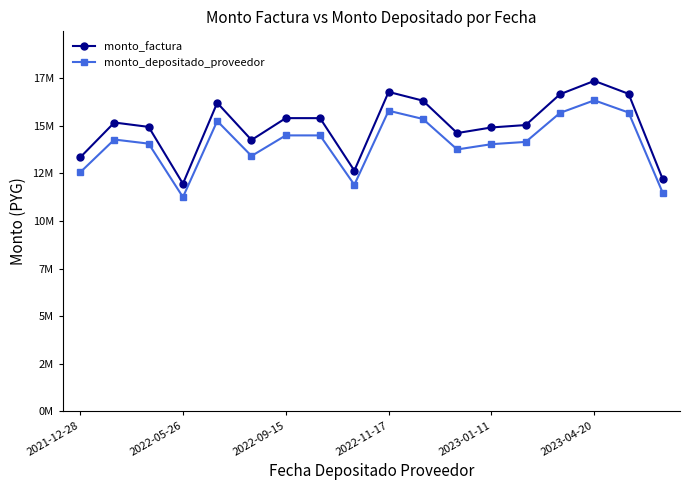

Does the chart have visible grid lines?

No